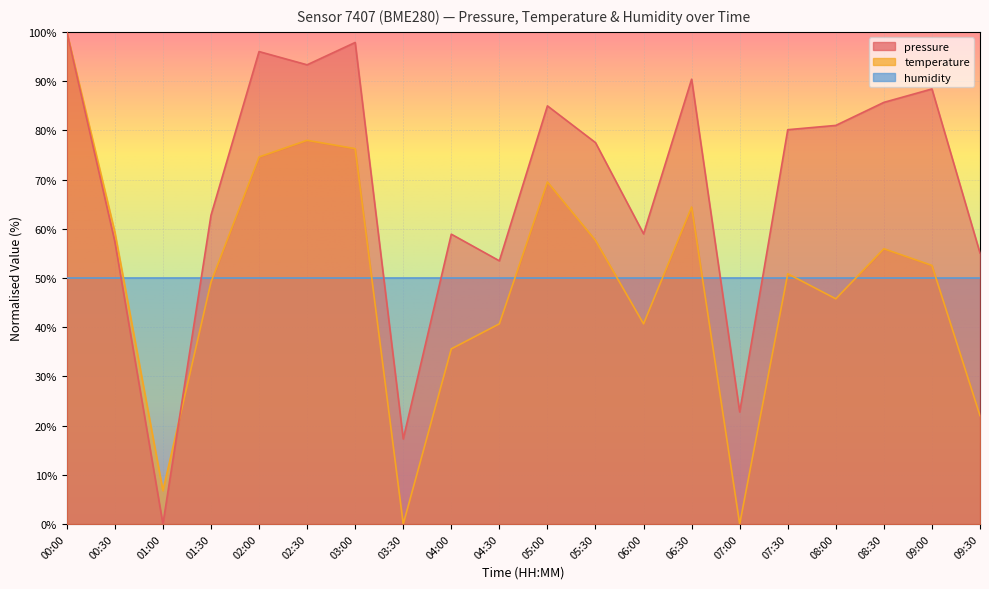

What position from the right is 02:30?

15